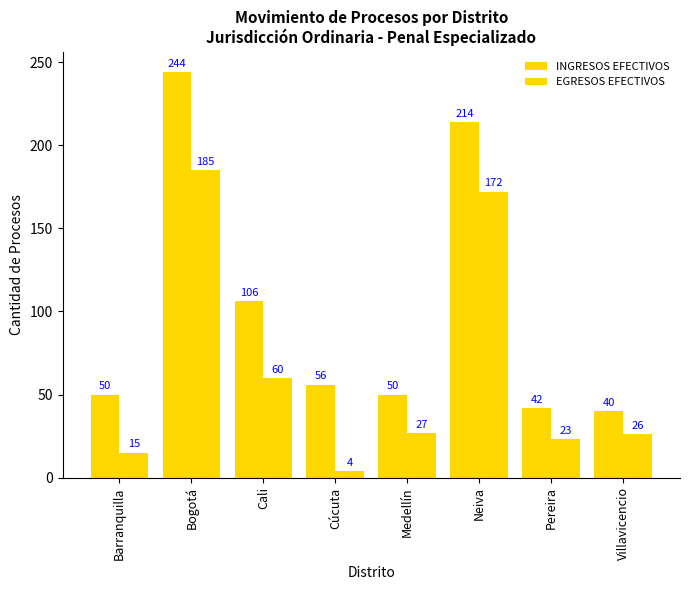

Are the bars grouped side by side (vs. stacked)?

Yes